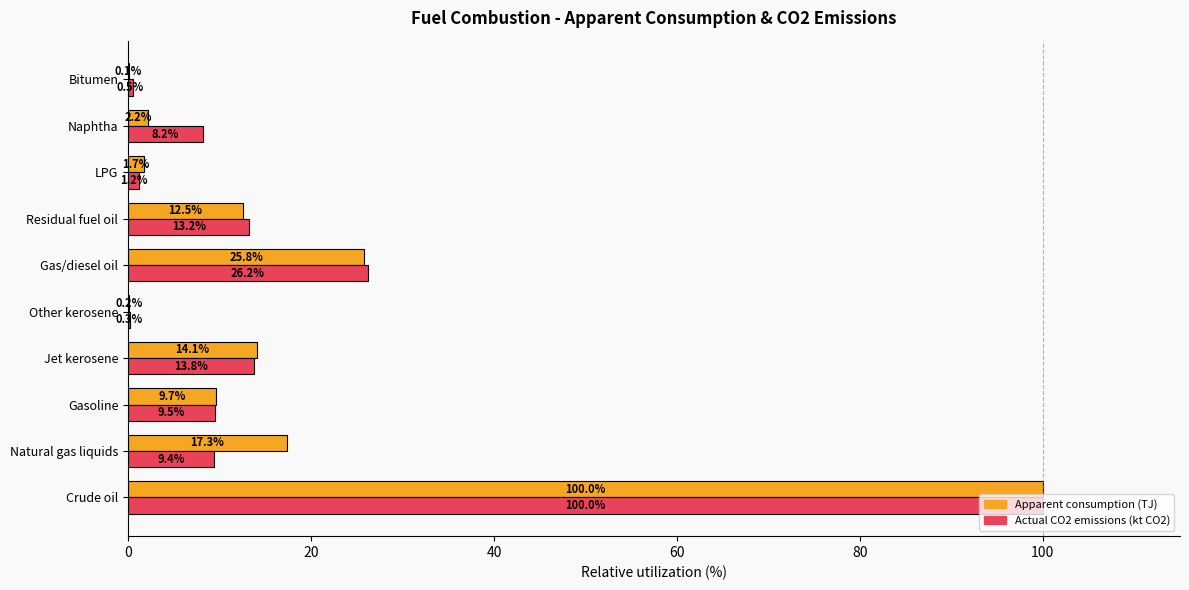

The value of Apparent consumption (TJ) at Other kerosene is 0.2. True or false?

True